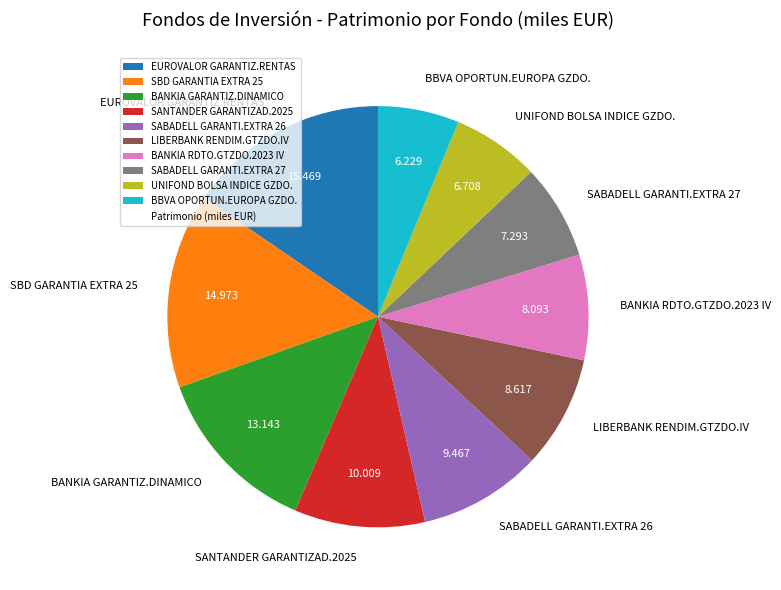

How many segments does this pie chart have?

10